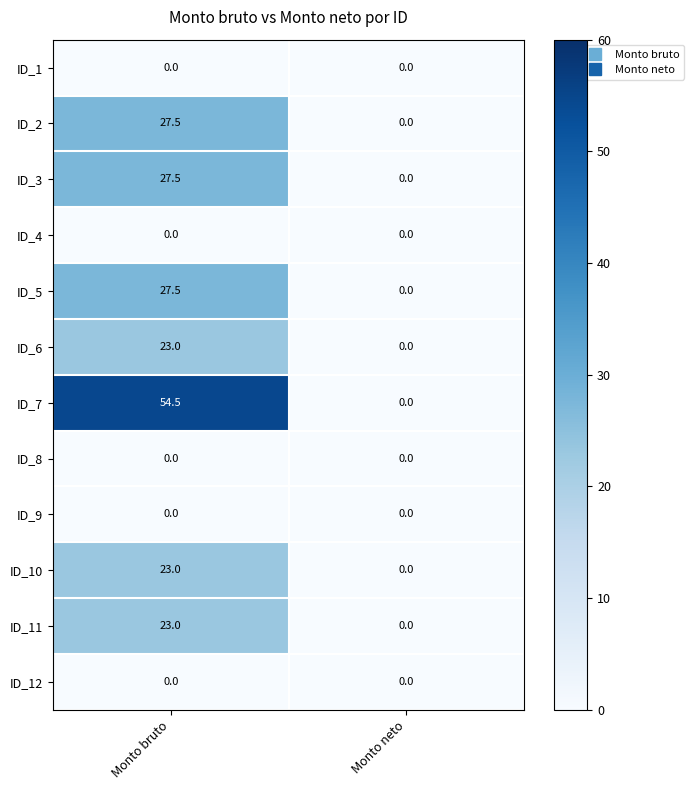

What is the difference between the ID_5 values at Monto bruto and Monto neto?

27.5